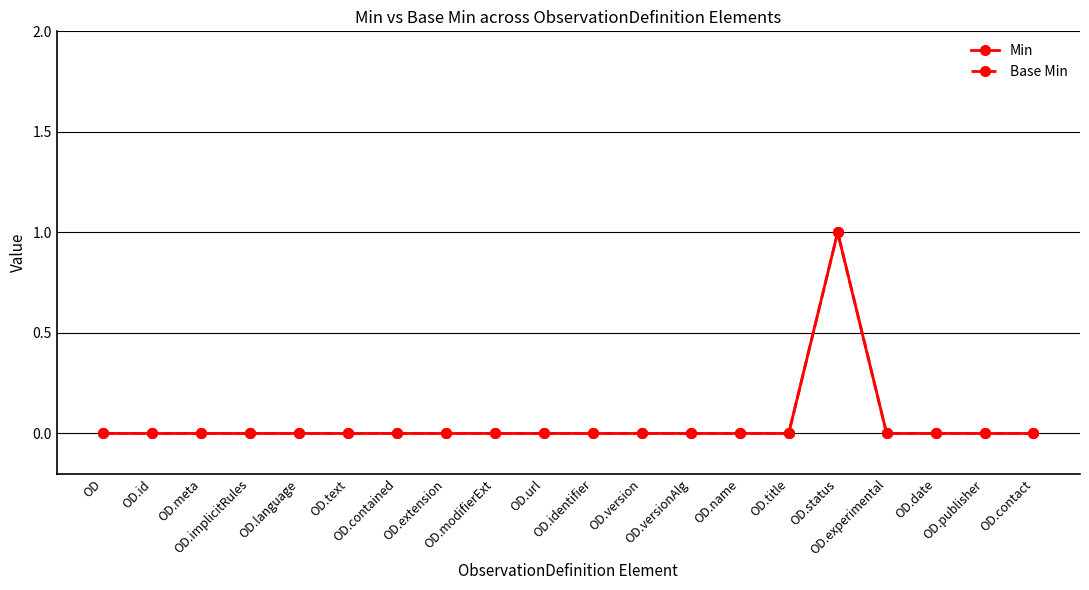

Does the chart have visible grid lines?

Yes